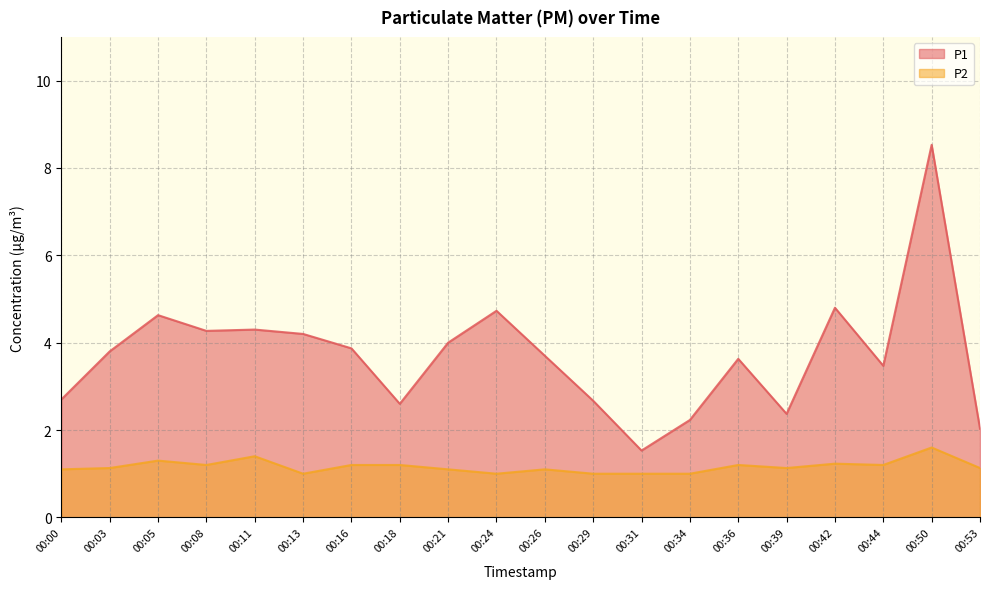

Is it true that P1 equals 1.4 at 00:13?

False